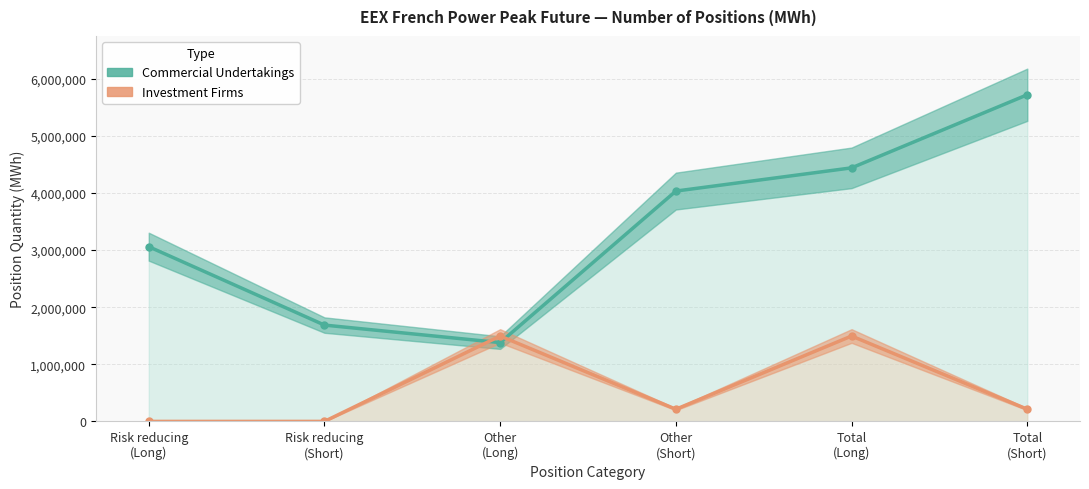

What is the value of the Commercial Undertakings point at the 5th from the left?

4438884